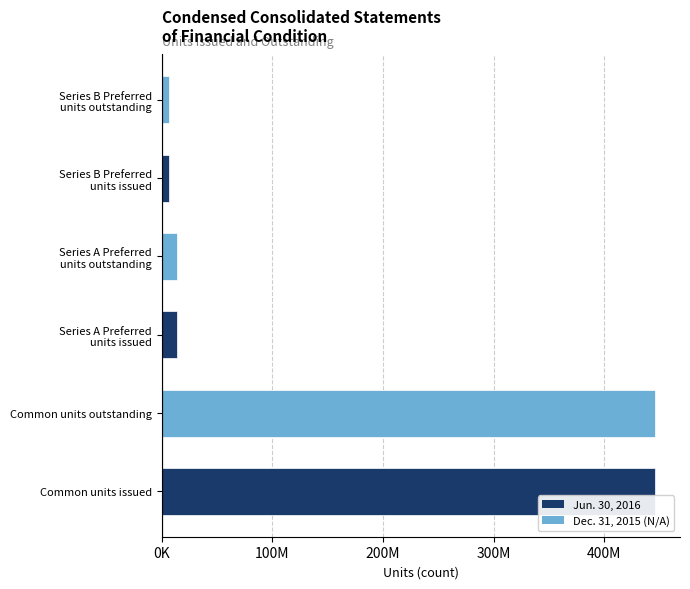

Does the chart contain any negative values?

No